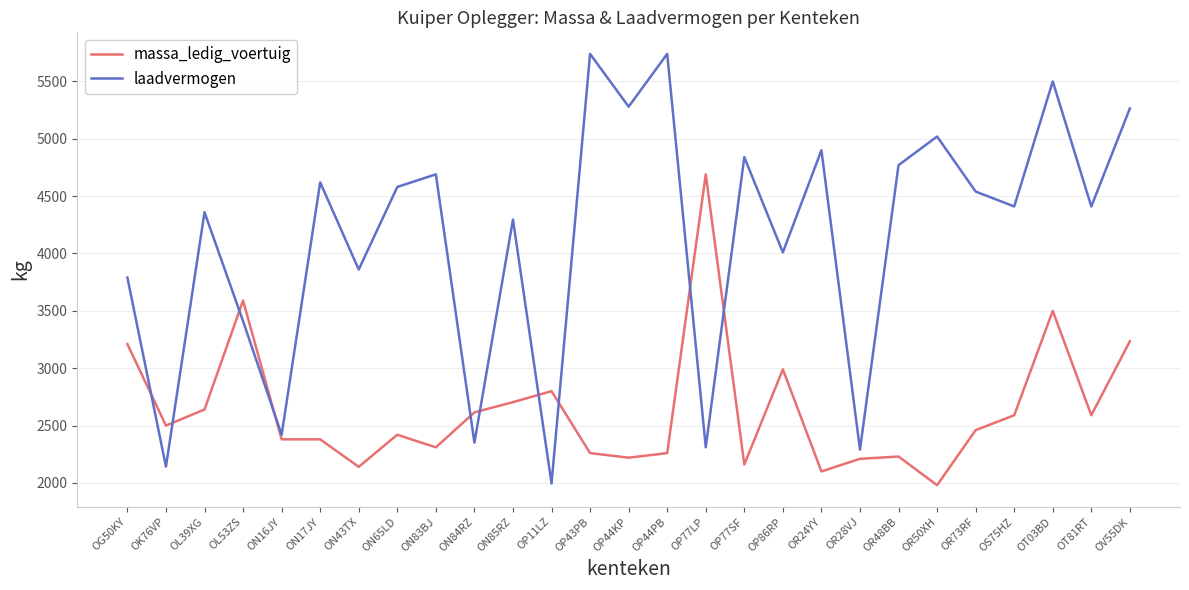

Rank the series by their average value, from lowest to highest.

massa_ledig_voertuig, laadvermogen